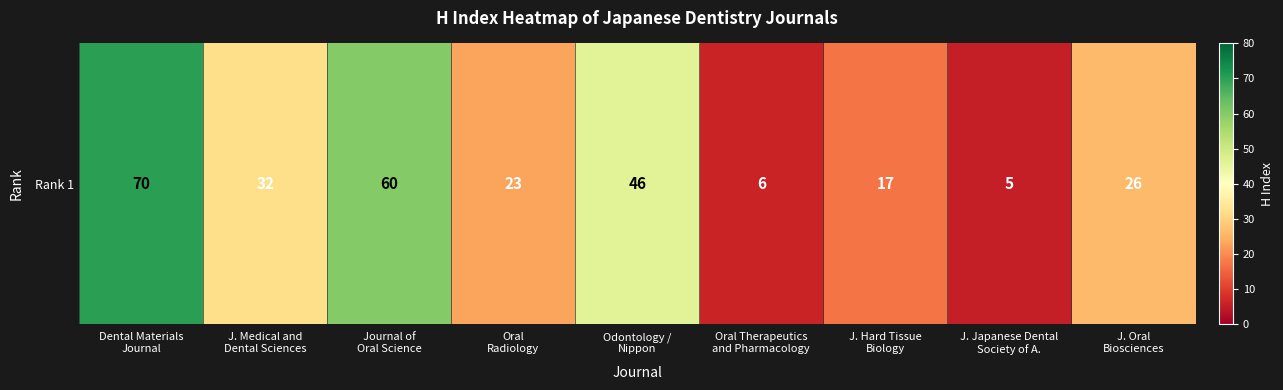

What is the smallest value displayed?

5